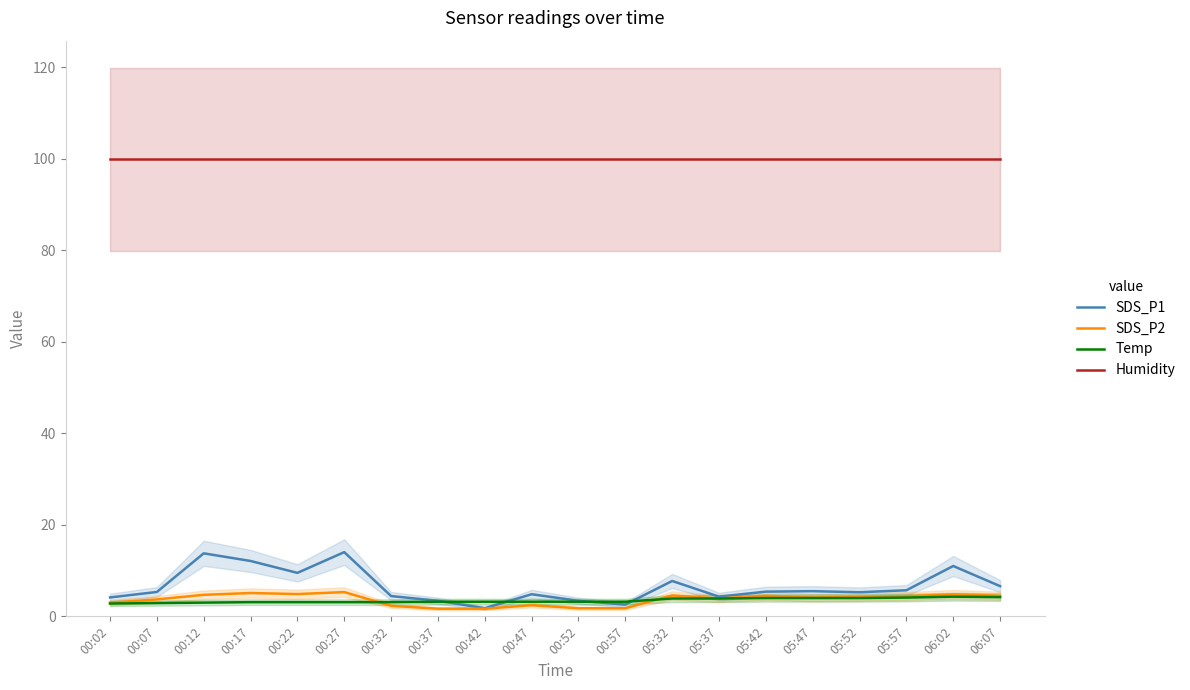

What is the difference between the highest and lowest values at 06:07?

95.7